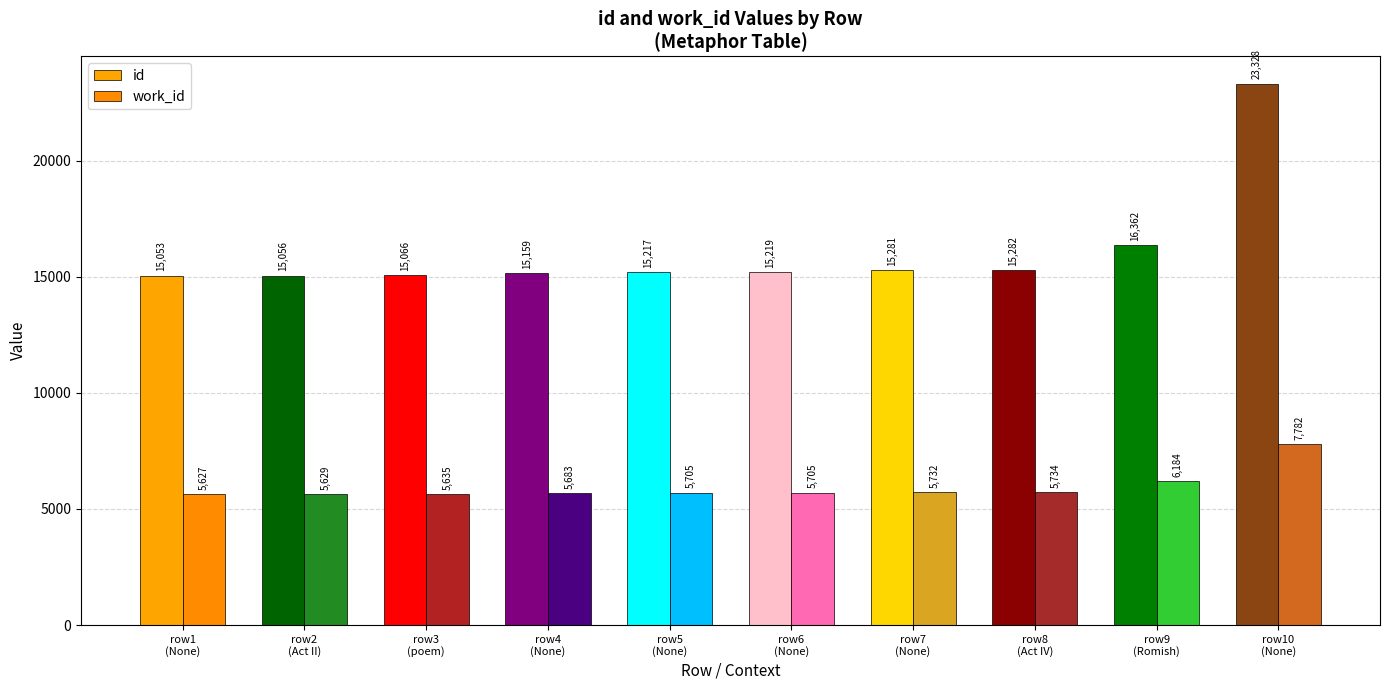

What position from the left is row8
(Act IV)?

8